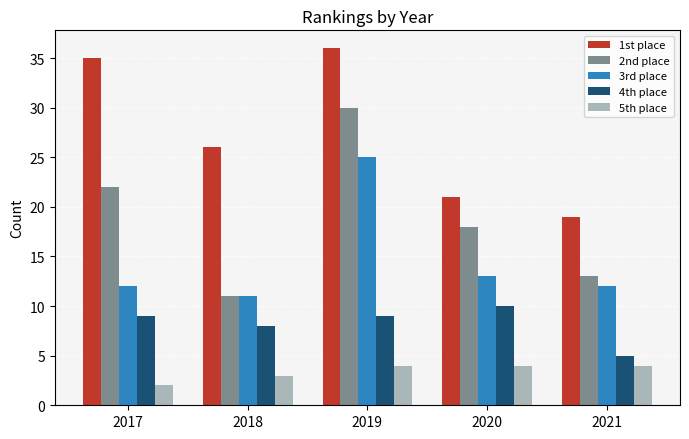

What is the difference between the 1st place values at 2018 and 2017?

9